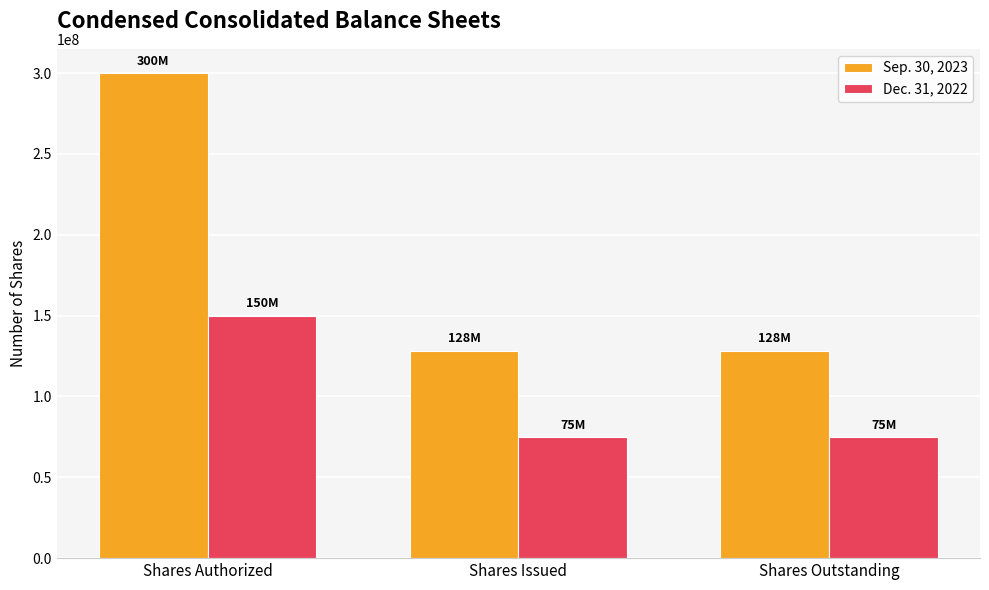

What is the value of the Dec. 31, 2022 bar at the 2nd from the left?

74759591